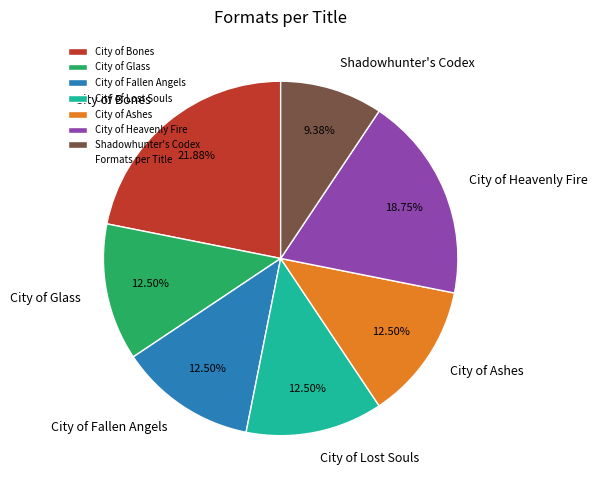

The Shadowhunter's Codex slice represents 17% of the pie. True or false?

False